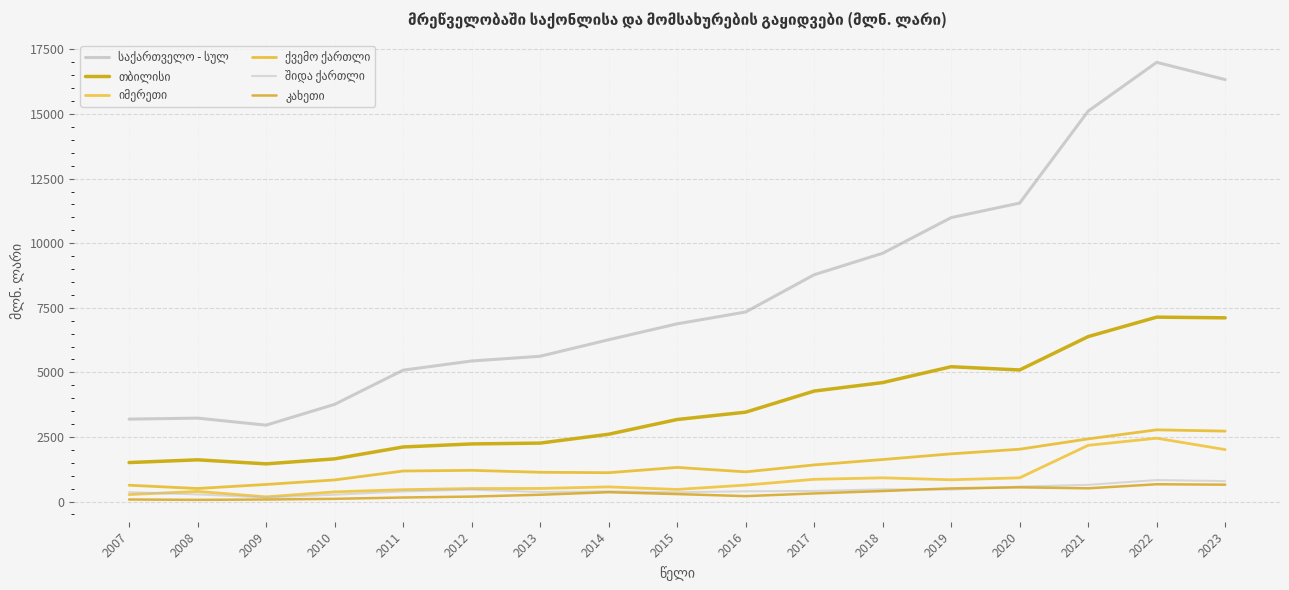

At which category is the sum across all series the highest?

2022